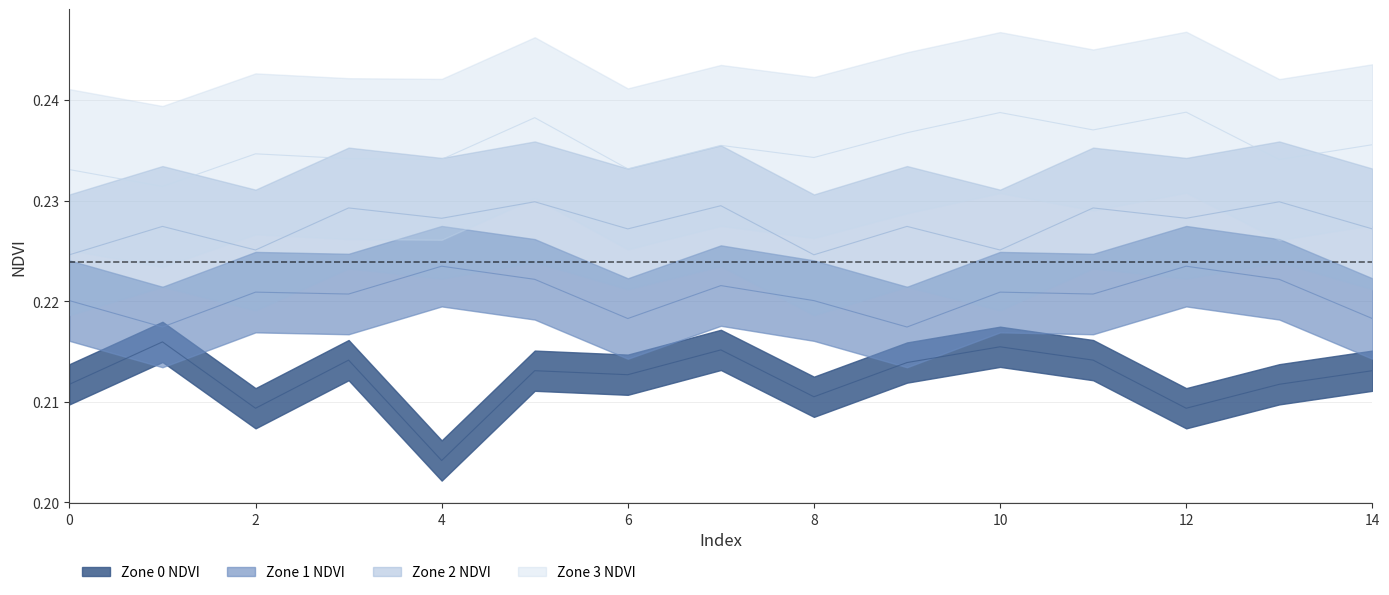

True or false: Zone 3 NDVI has a value of 0.4 at 14.

False